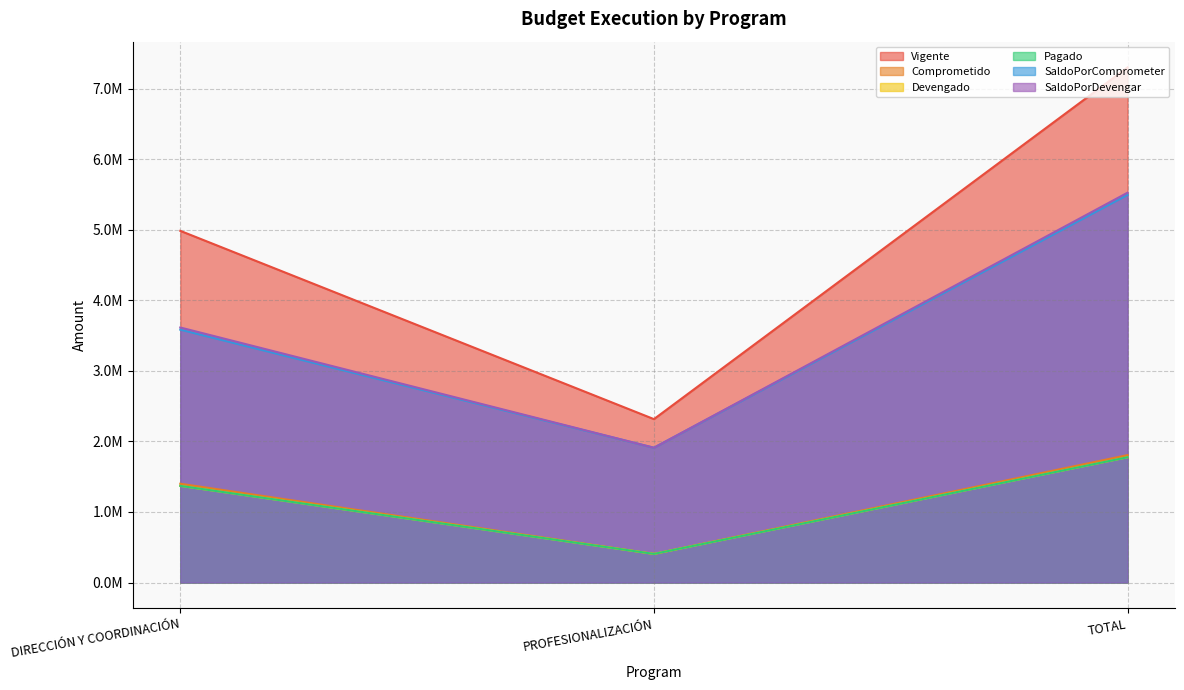

True or false: SaldoPorDevengar has a value of 1753320.8 at DIRECCIÓN Y COORDINACIÓN.

False